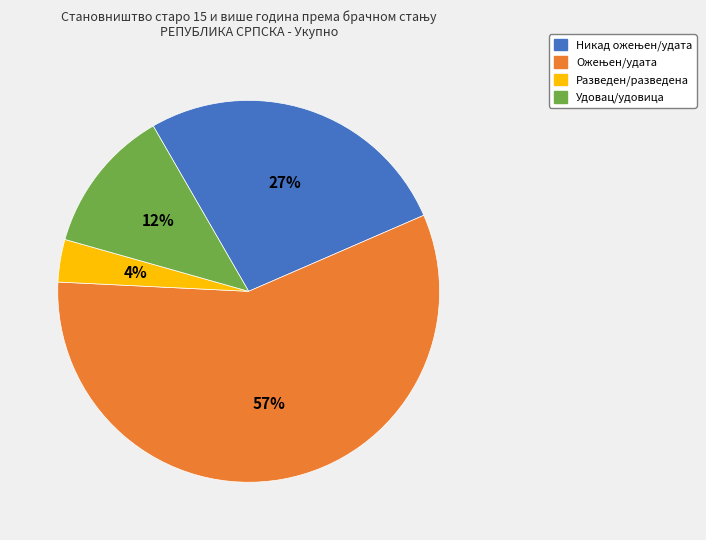

Does Разведен/разведена account for over 50% of the chart?

No